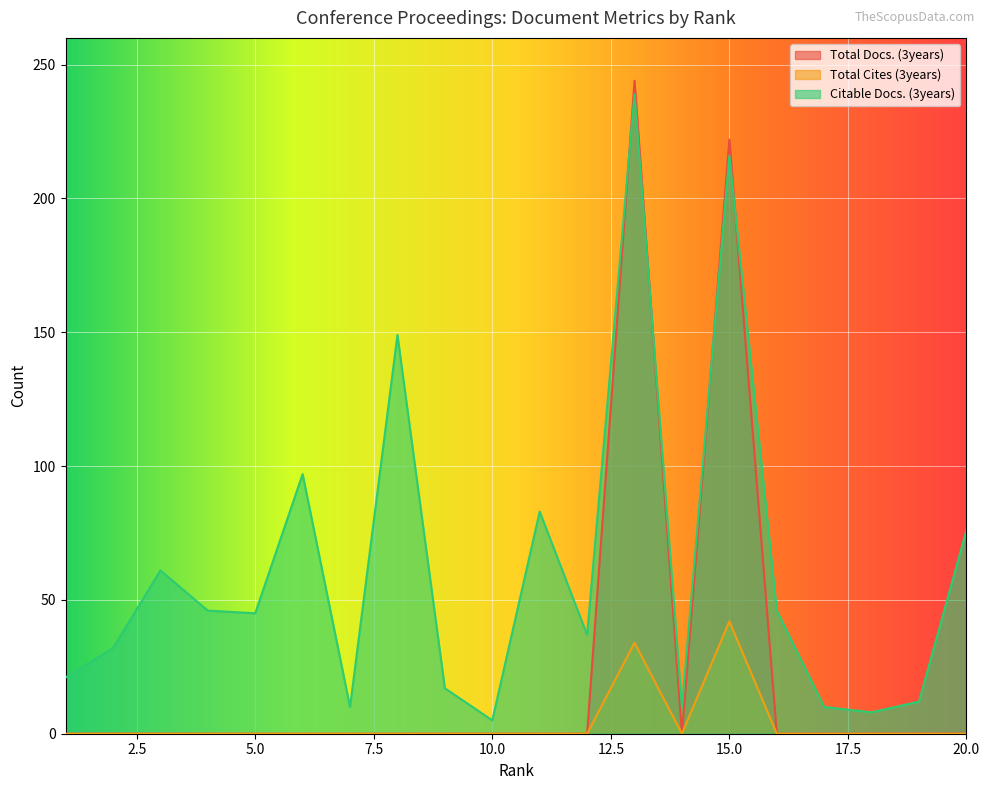

What is the difference between the second highest and second lowest values in the Total Cites (3years) series?

34